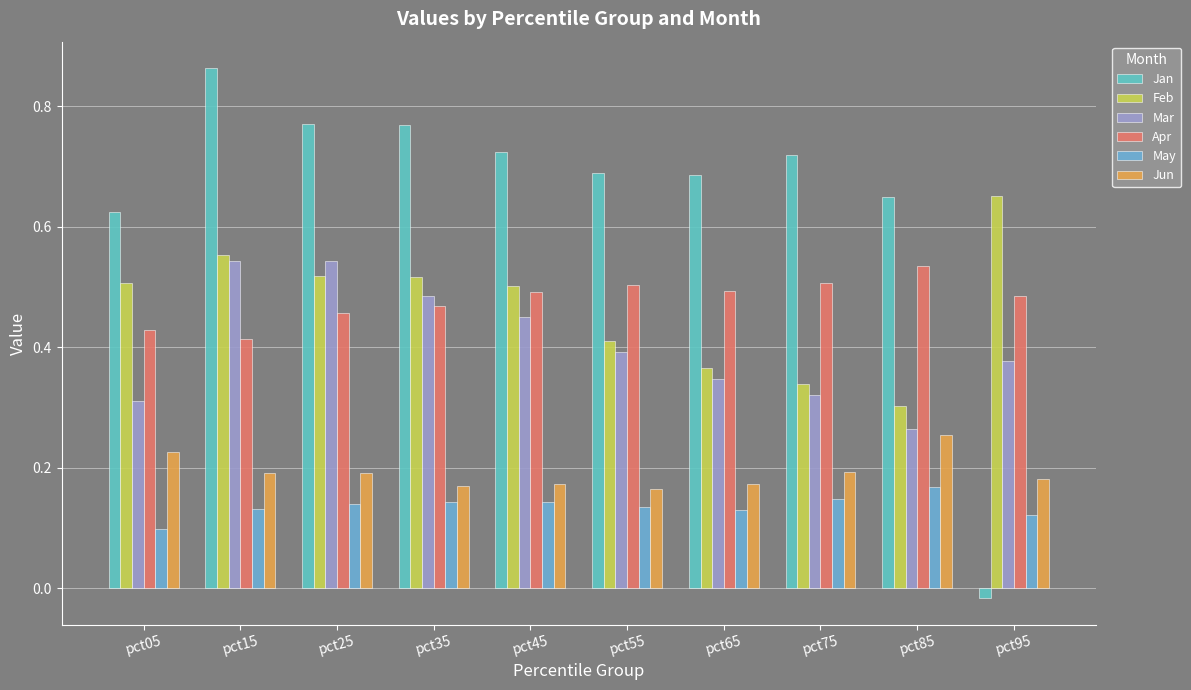

Rank the series at pct95 from highest to lowest value.

Feb, Apr, Mar, Jun, May, Jan